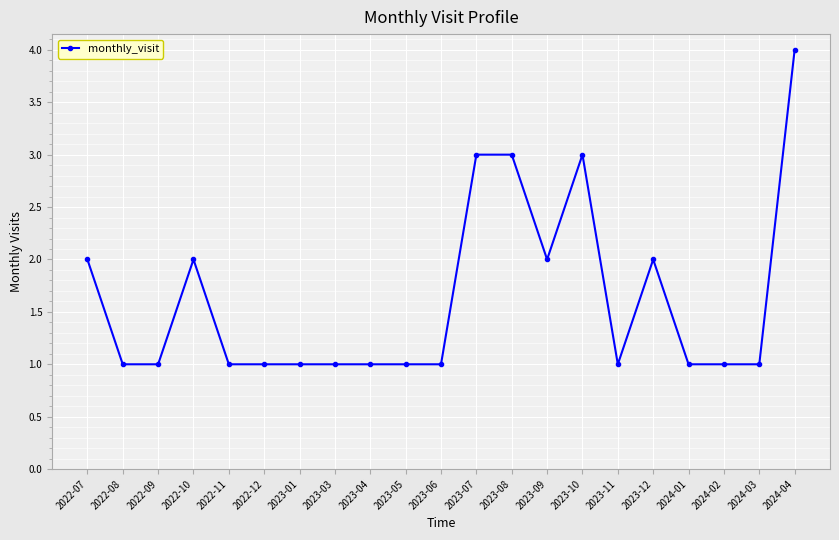

What is the maximum value shown in the chart?

4